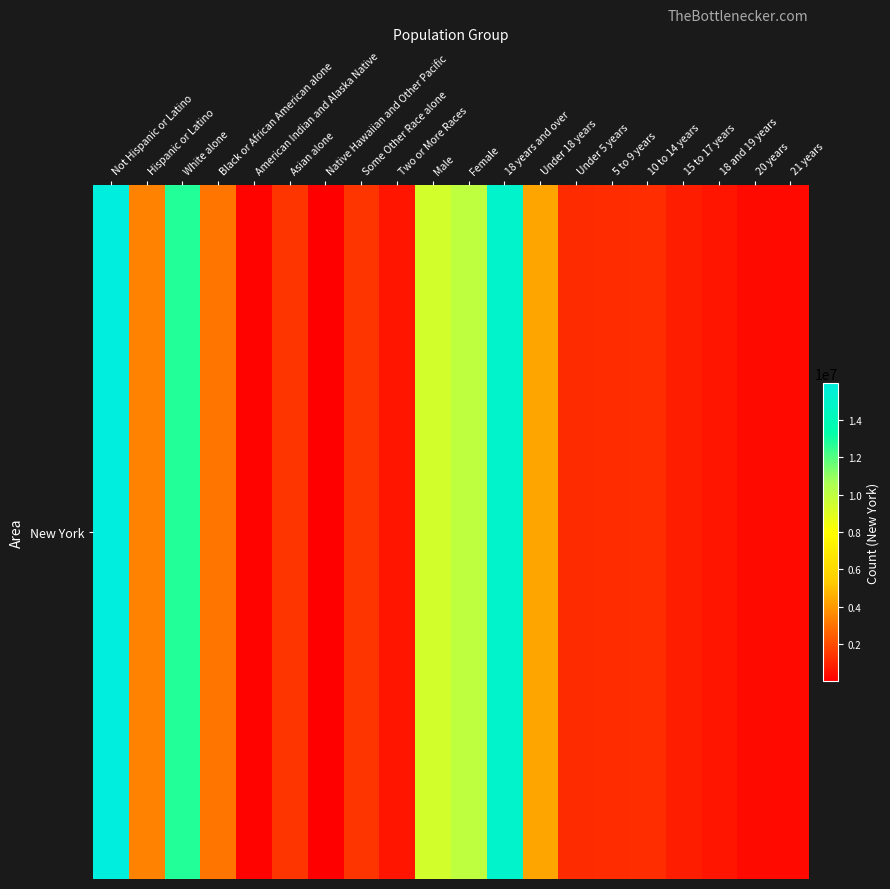

How many data points are less than 1420244?

10